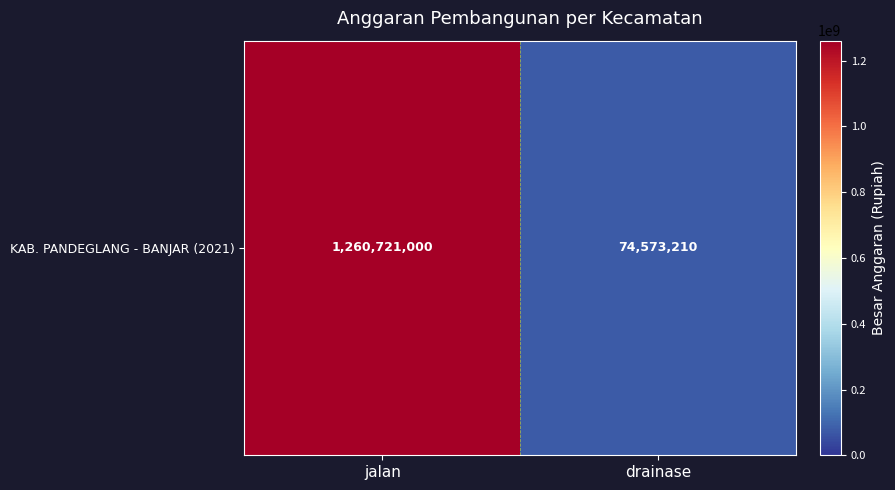

At which label is the value closest to 667647105?

jalan